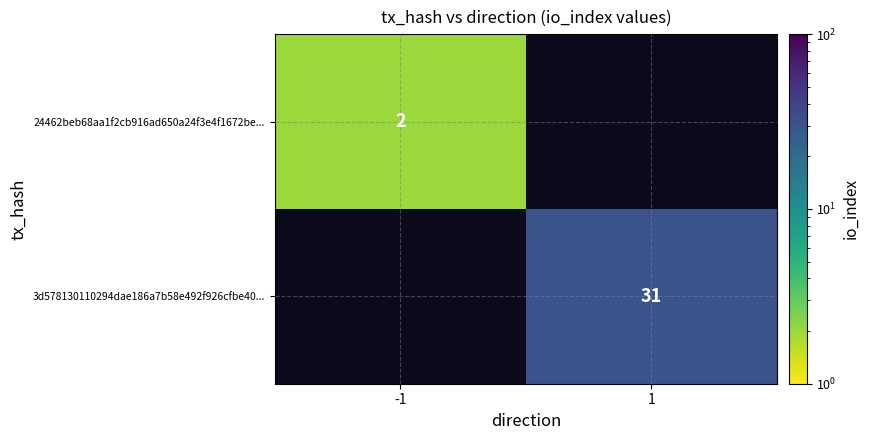

Is it true that 3d578130110294dae186a7b58e492f926cfbe40... equals 31 at 1?

True